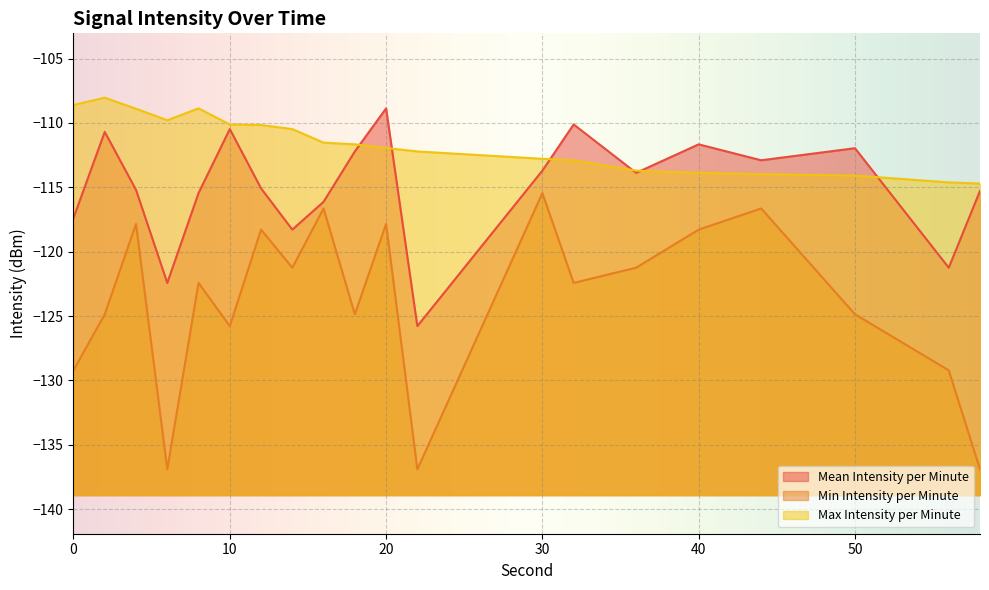

What is the spread (max minus min) of values at 36?

7.5